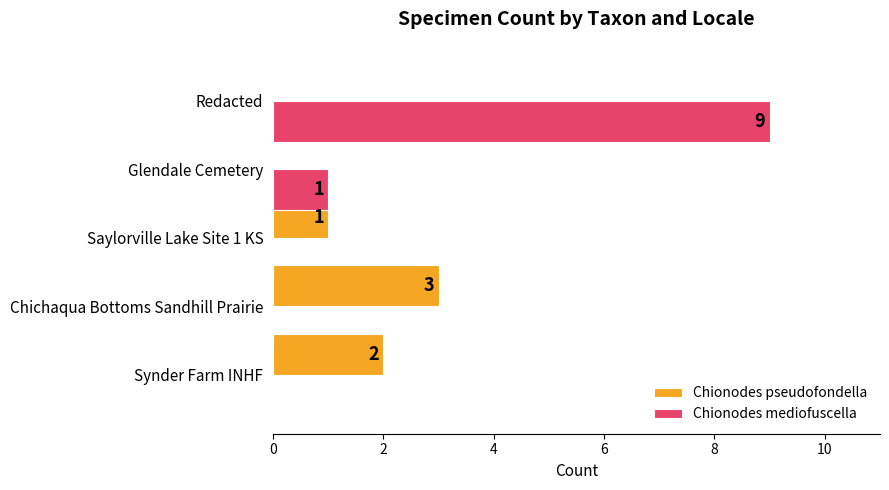

What is the total value across all series at Redacted?

9